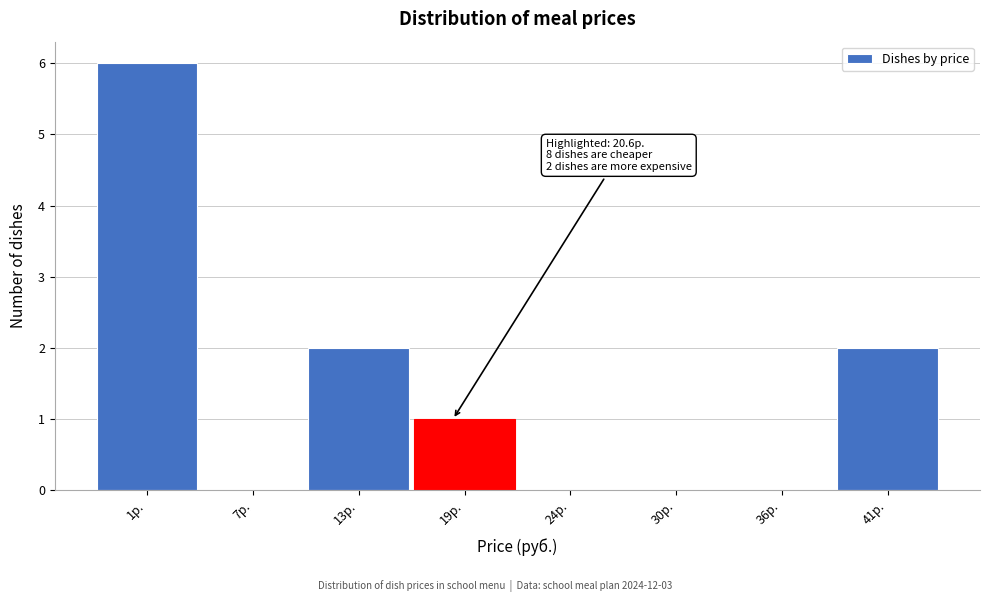

Reading right to left, transcribe all the data shown in this chart.

41р.=2	36р.=0	30р.=0	24р.=0	19р.=1	13р.=2	7р.=0	1р.=6